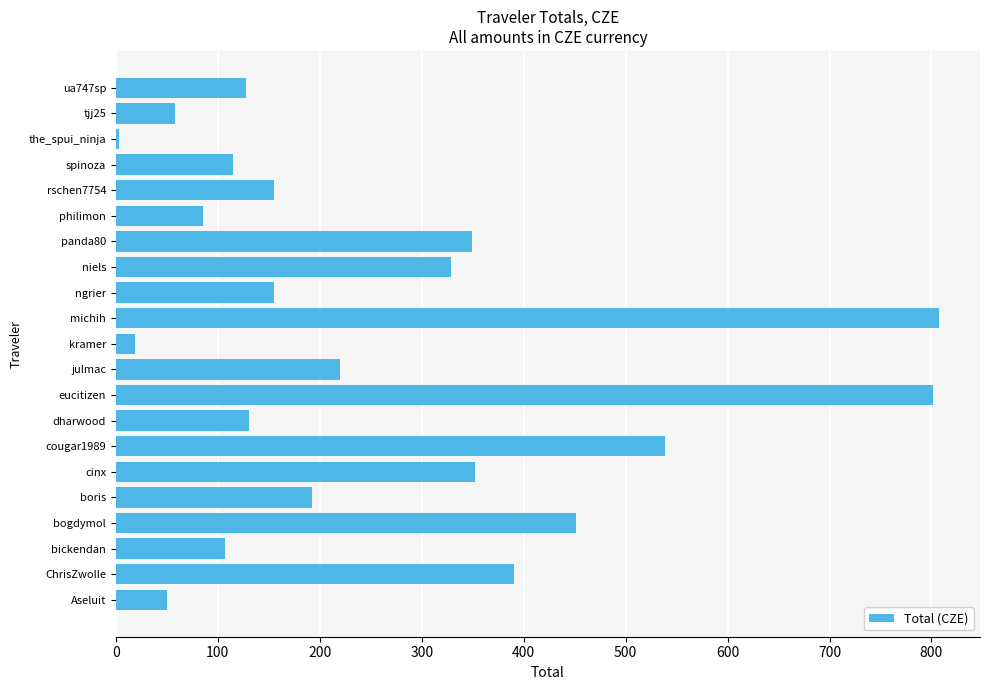

How many series are shown in this chart?

1